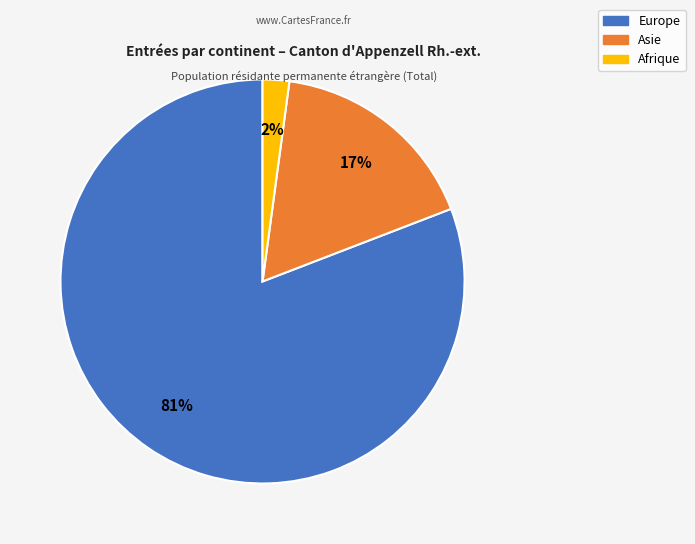

To the nearest percent, what is the average slice percentage?

33%